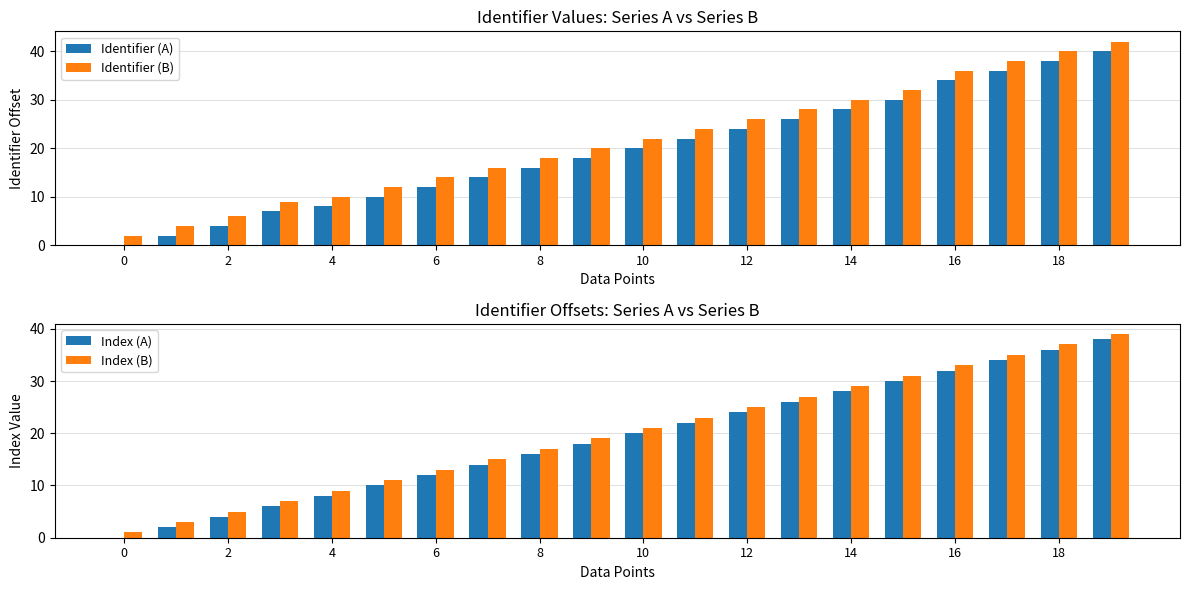

Is it true that Identifier (A) equals 7 at 6?

False